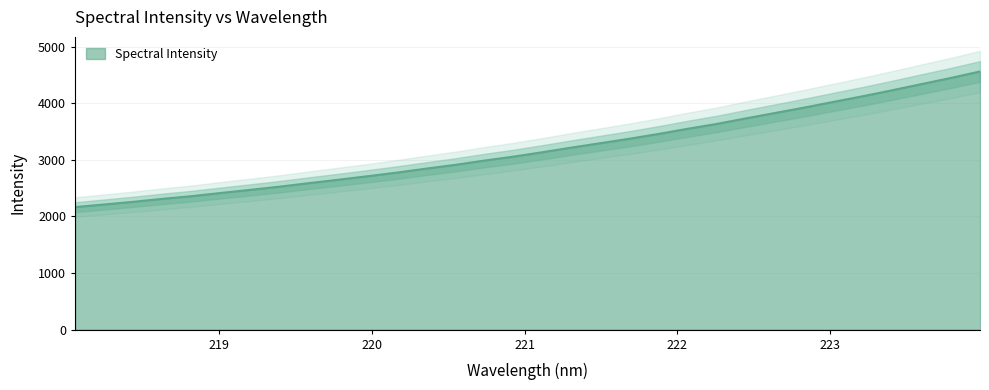

The chart shows a value of 5622.3 at 222.6447. True or false?

False